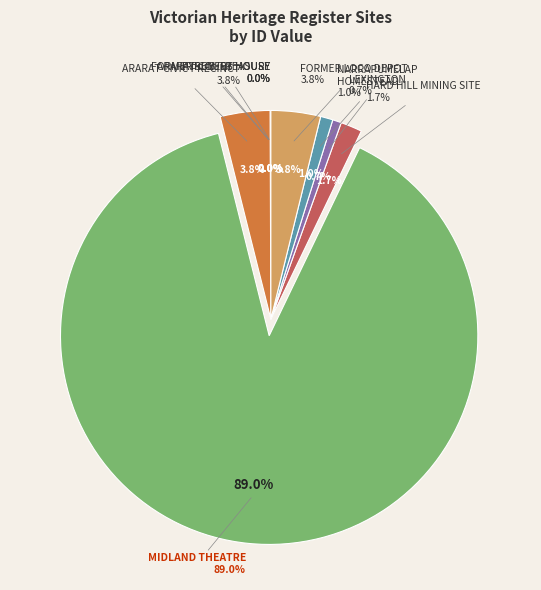

What is the majority slice?

MIDLAND THEATRE